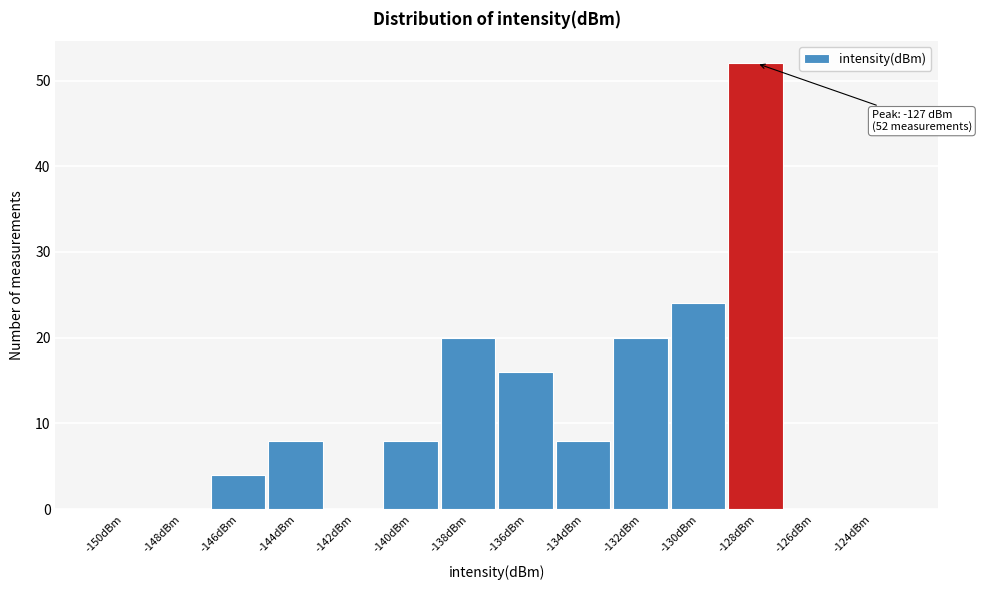

Reading left to right, what are all the values shown in this chart?

-150dBm=0	-148dBm=0	-146dBm=4	-144dBm=8	-142dBm=0	-140dBm=8	-138dBm=20	-136dBm=16	-134dBm=8	-132dBm=20	-130dBm=24	-128dBm=52	-126dBm=0	-124dBm=0